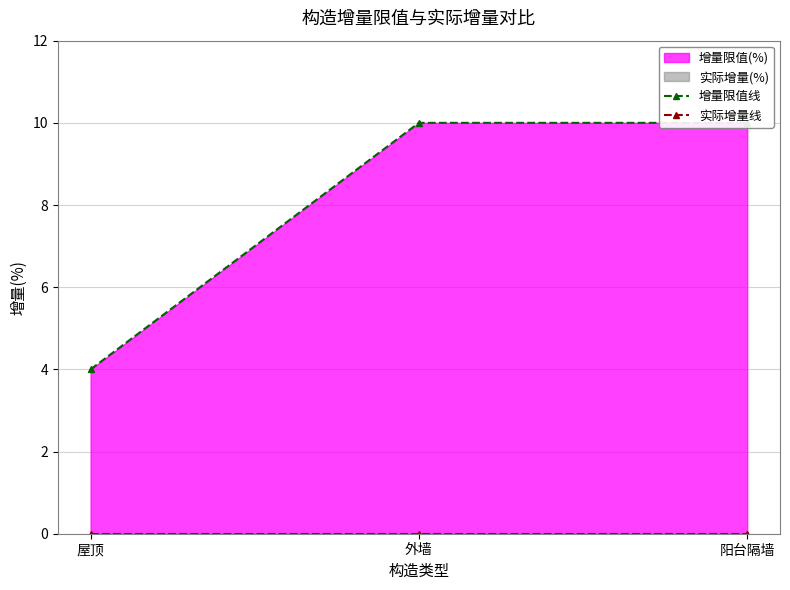

Rank the categories by 增量限值线 value from highest to lowest.

外墙, 阳台隔墙, 屋顶